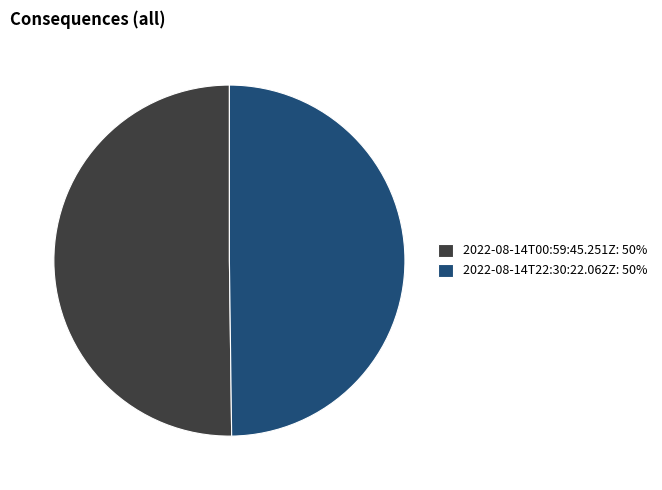

Is it true that 2022-08-14T00:59:45.251Z: 50% is 38% of the pie?

False